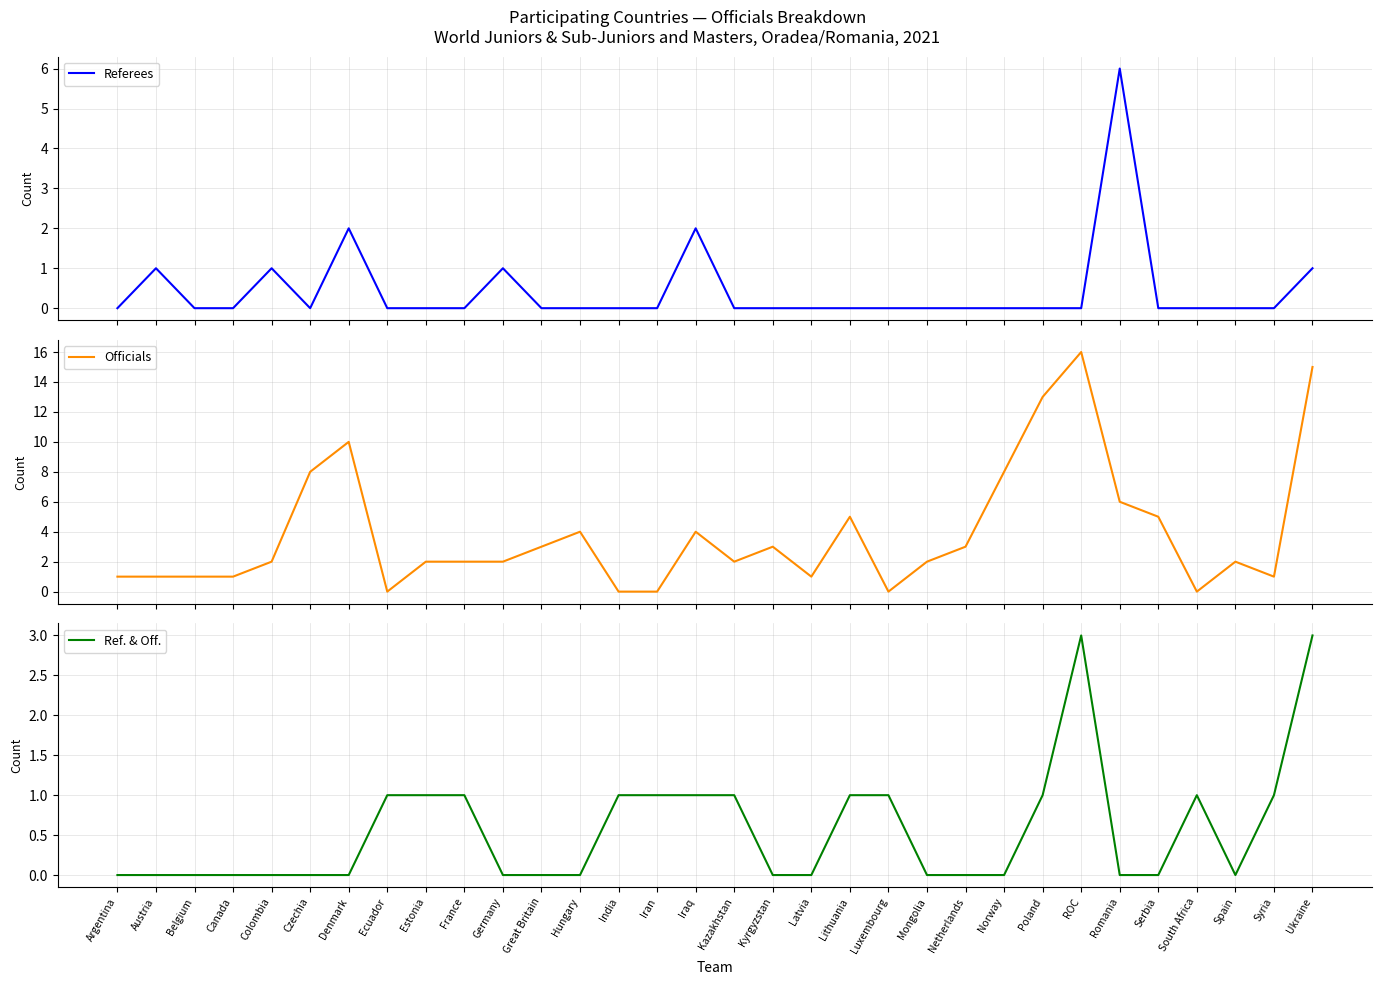

Is it true that Referees equals 1 at Ukraine?

True